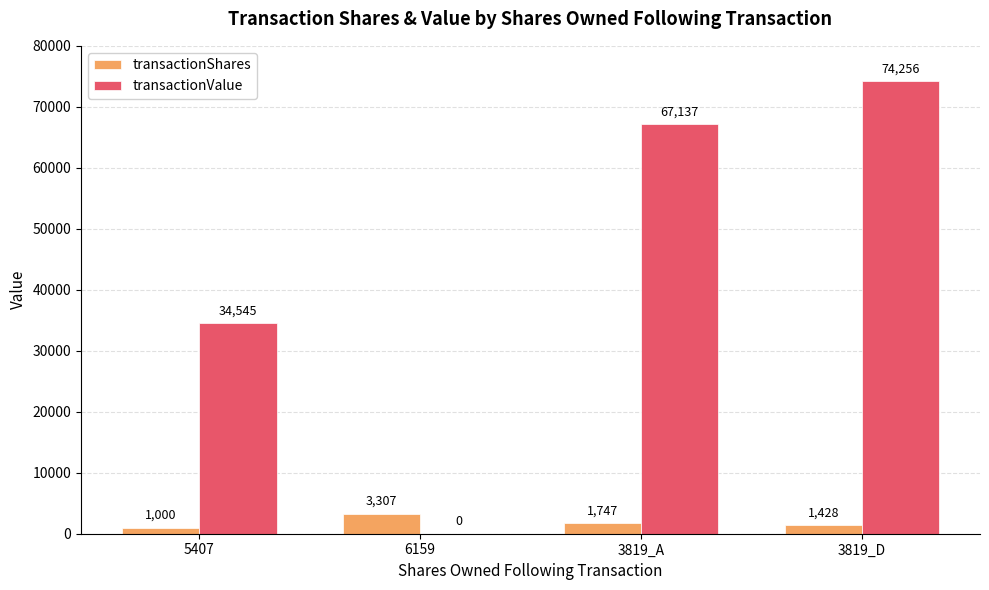

At which label does transactionValue reach its peak?

3819_D